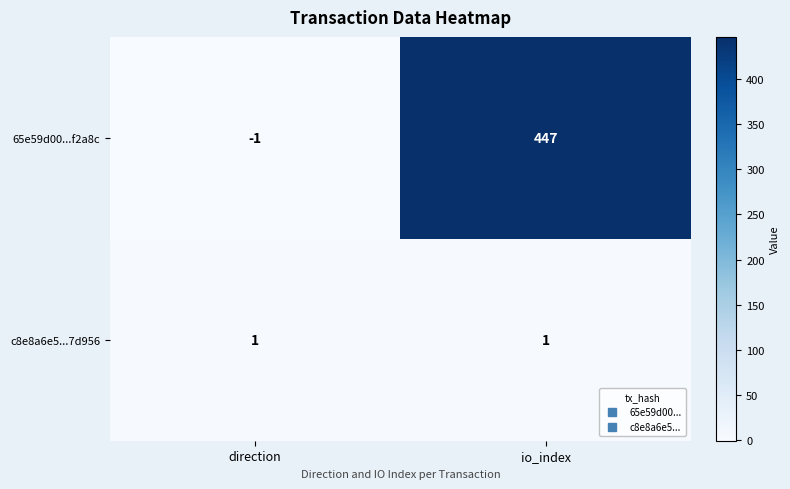

Which category has the lowest value in the 65e59d00...f2a8c series?

direction